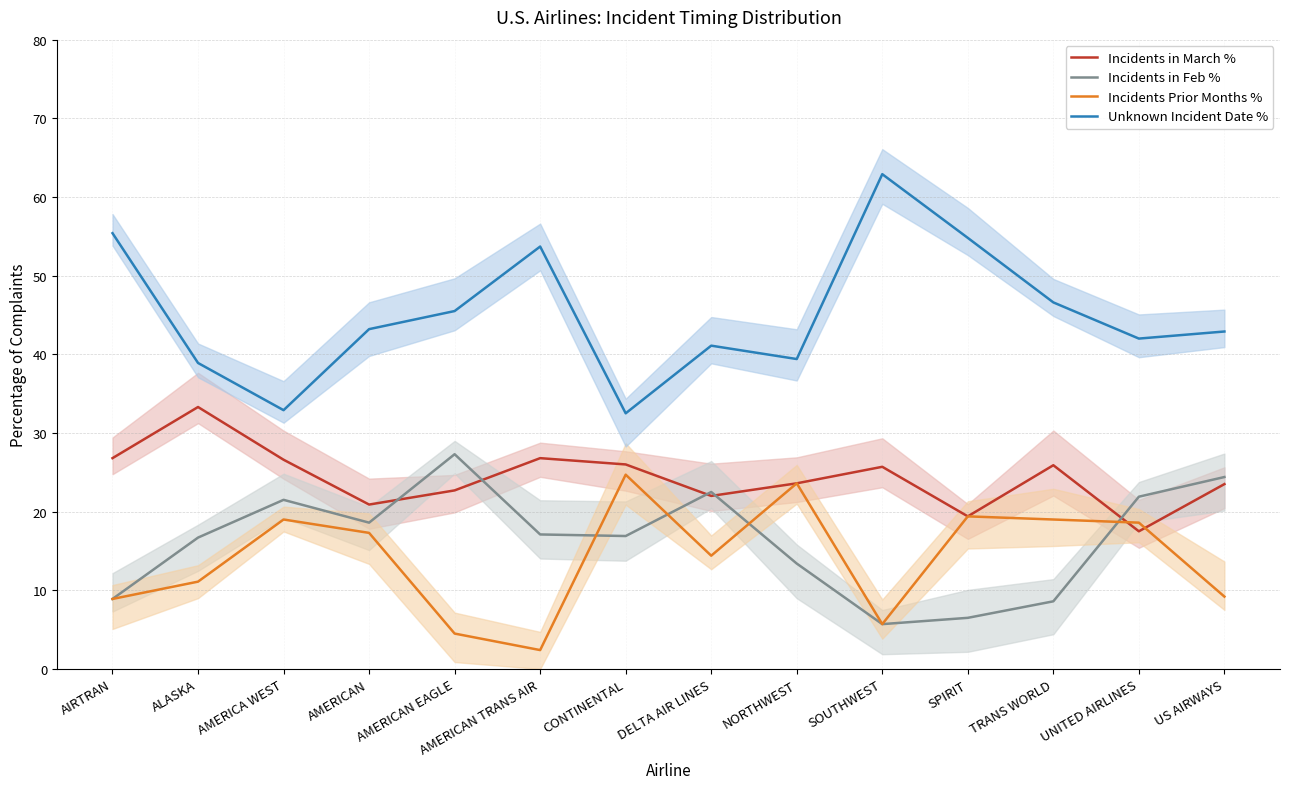

How many lines are shown in the chart?

4